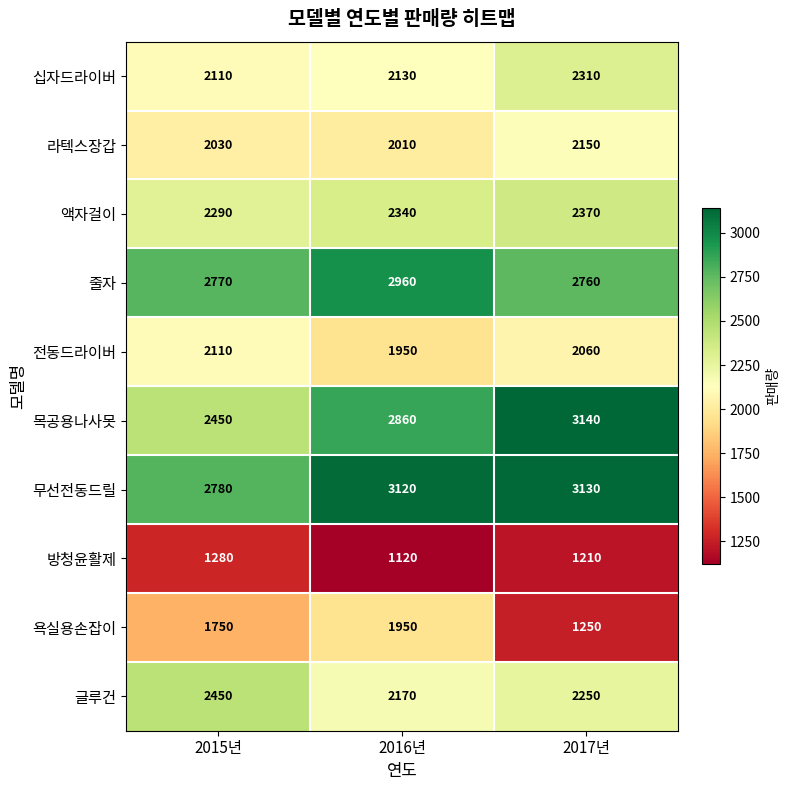

Reading right to left, transcribe all the data shown in this chart.

십자드라이버: 2310	2130	2110
라텍스장갑: 2150	2010	2030
액자걸이: 2370	2340	2290
줄자: 2760	2960	2770
전동드라이버: 2060	1950	2110
목공용나사못: 3140	2860	2450
무선전동드릴: 3130	3120	2780
방청윤활제: 1210	1120	1280
욕실용손잡이: 1250	1950	1750
글루건: 2250	2170	2450